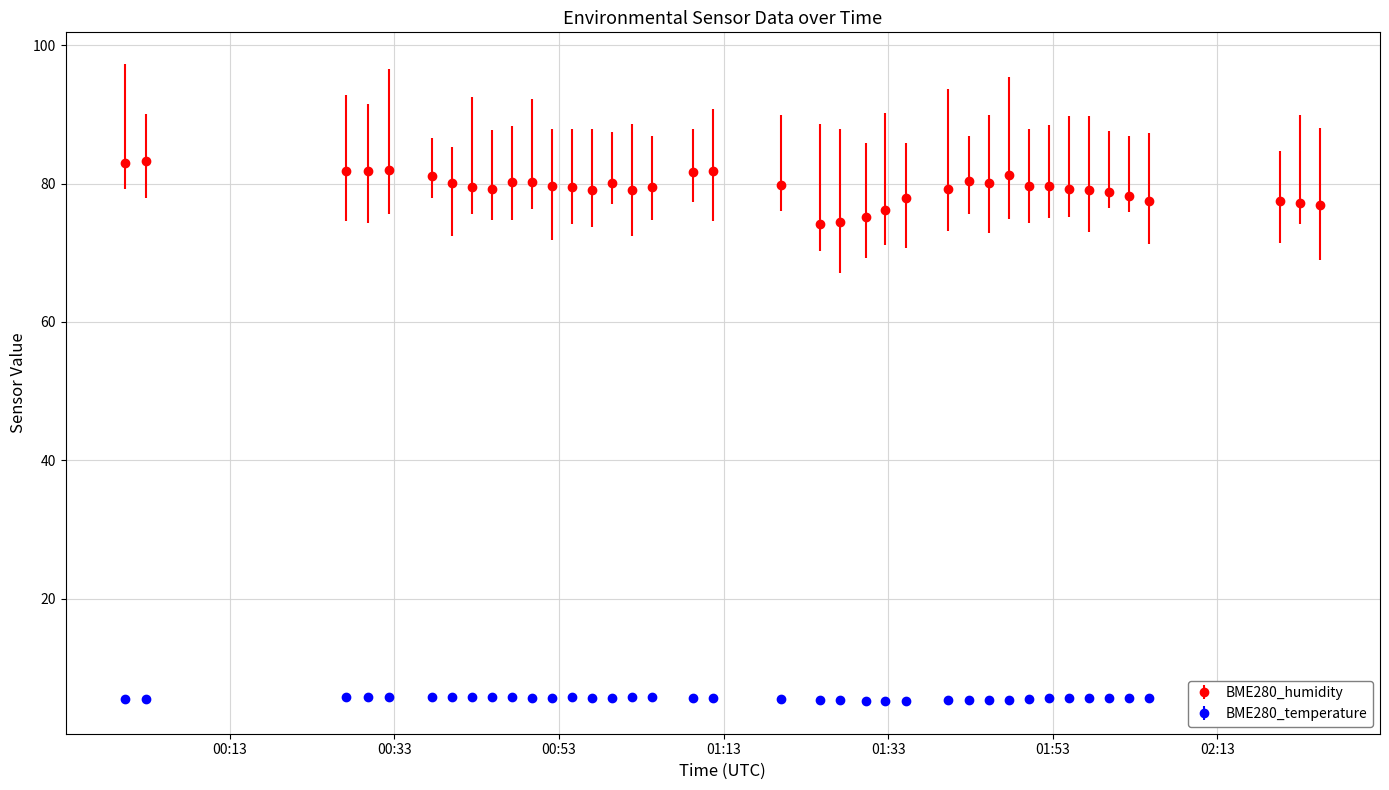

How many lines are shown in the chart?

2